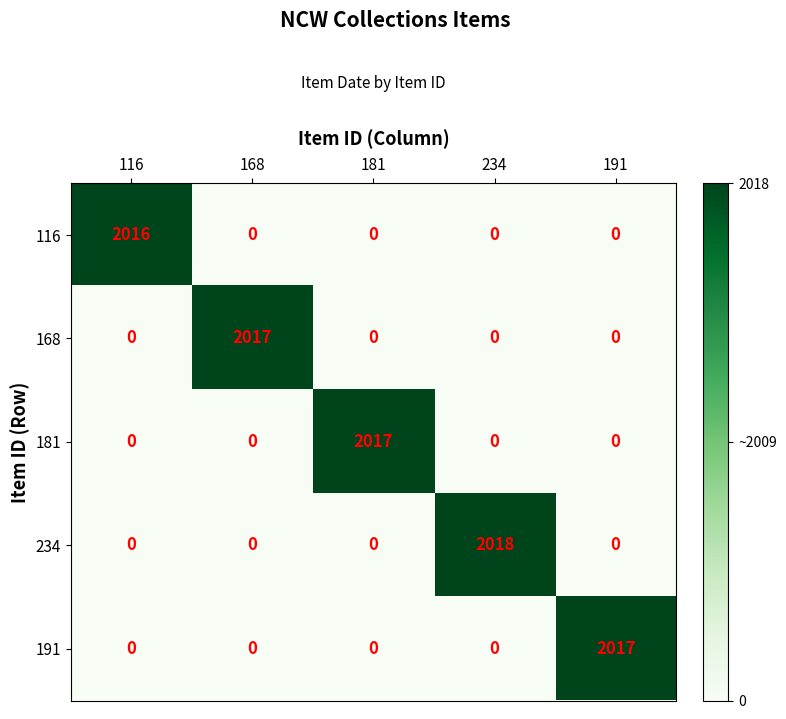

Is it true that 181 equals 2017 at 181?

True